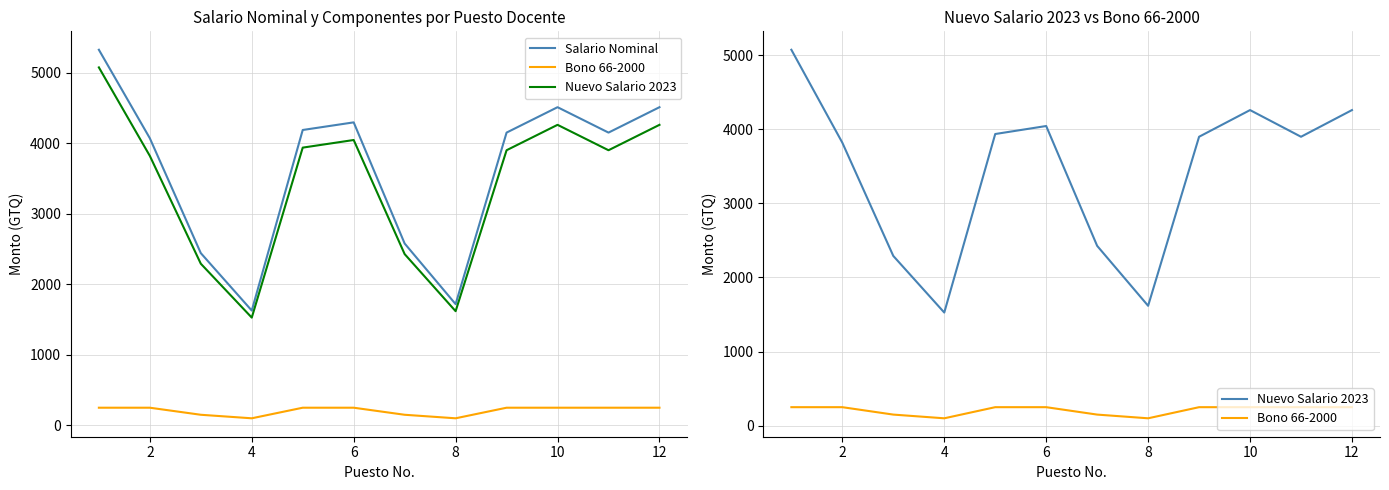

How many interior local peaks does the Salario Nominal series have?

2